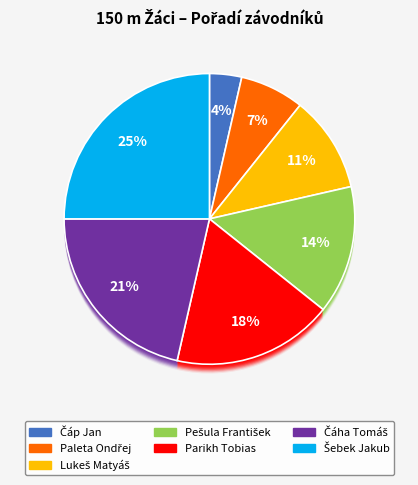

Is it true that Pešula František is 8% of the pie?

False